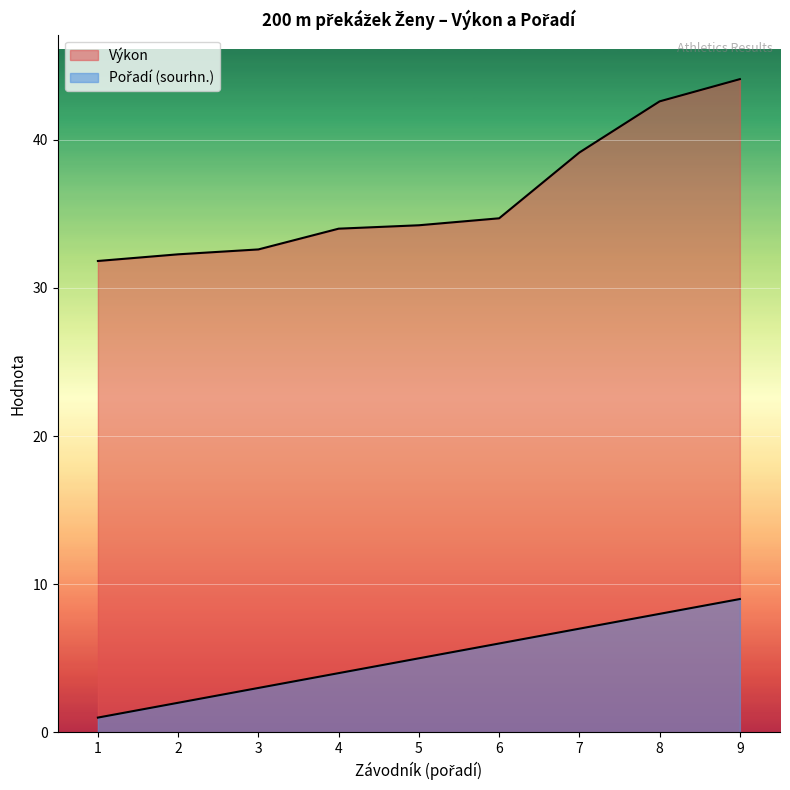

How many lines are shown in the chart?

2